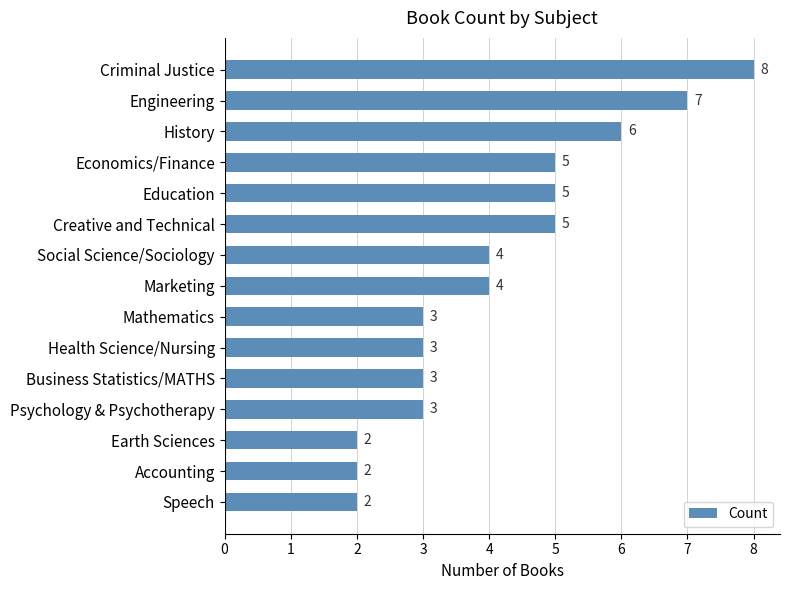

What is the value of the 8th bar from the top?

4